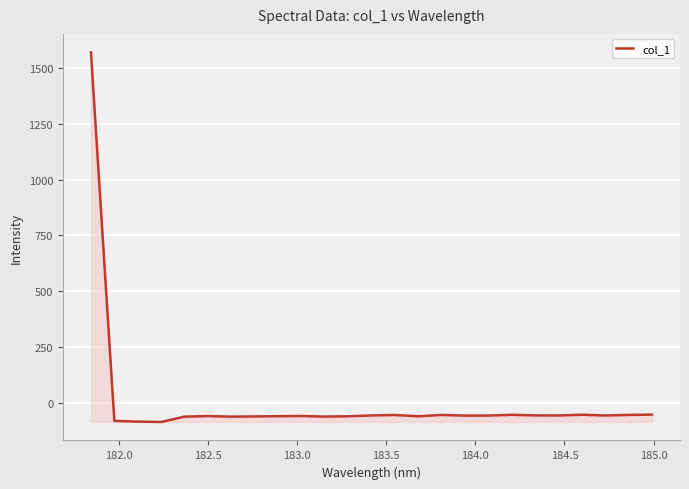

What is the smallest value displayed?

-87.0